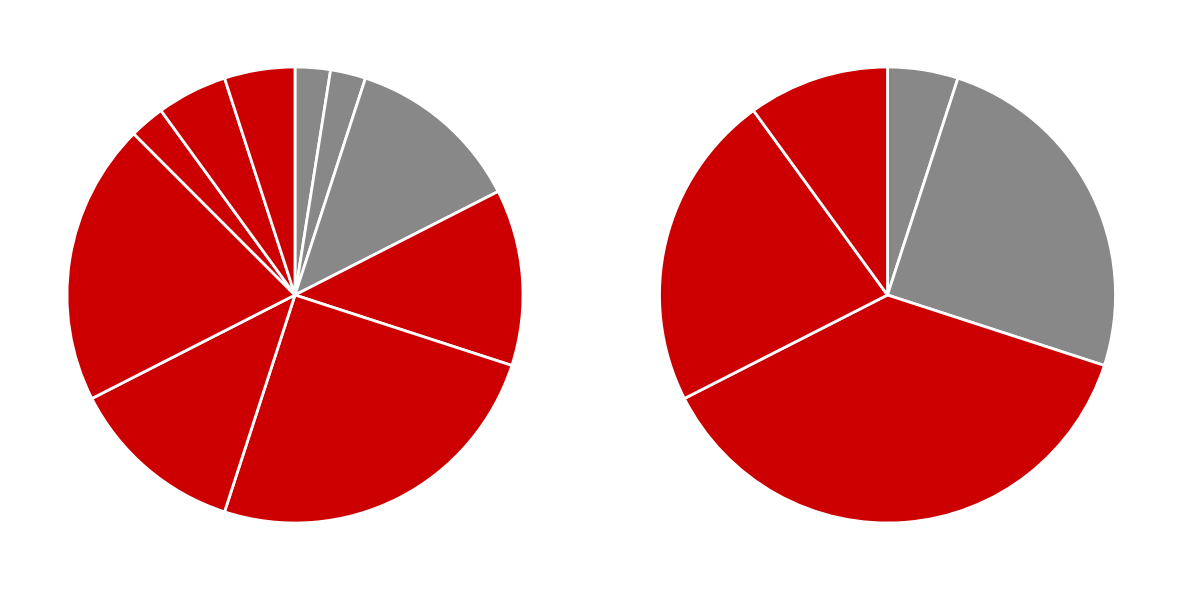

Is the sum of 3 and 9 greater than half?

No